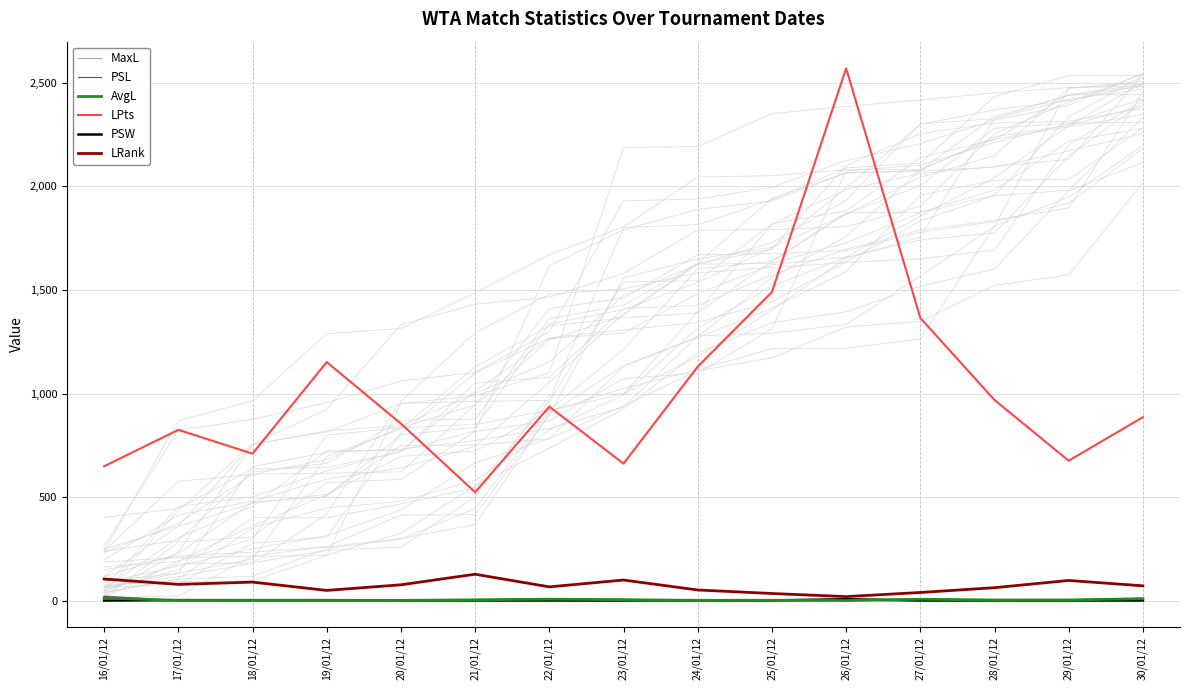

Reading left to right, extract all data points from this chart.

MaxL: 16/01/12=23.5	17/01/12=1.6	18/01/12=1.5	19/01/12=1.5	20/01/12=1.9	21/01/12=5.2	22/01/12=10.5	23/01/12=6.5	24/01/12=2.1	25/01/12=2.5	26/01/12=1.1	27/01/12=8.5	28/01/12=4.5	29/01/12=4.8	30/01/12=13.0
PSL: 16/01/12=21.0	17/01/12=1.4	18/01/12=1.5	19/01/12=1.5	20/01/12=1.9	21/01/12=4.5	22/01/12=10.5	23/01/12=6.0	24/01/12=2.1	25/01/12=2.5	26/01/12=1.1	27/01/12=8.0	28/01/12=4.5	29/01/12=4.8	30/01/12=11.2
AvgL: 16/01/12=13.3	17/01/12=1.4	18/01/12=1.4	19/01/12=1.4	20/01/12=1.8	21/01/12=4.5	22/01/12=7.5	23/01/12=5.2	24/01/12=1.9	25/01/12=2.4	26/01/12=1.1	27/01/12=7.2	28/01/12=3.7	29/01/12=3.9	30/01/12=9.7
LPts: 16/01/12=649.0	17/01/12=825.0	18/01/12=710.0	19/01/12=1152.0	20/01/12=855.0	21/01/12=524.0	22/01/12=937.0	23/01/12=662.0	24/01/12=1130.0	25/01/12=1490.0	26/01/12=2570.0	27/01/12=1365.0	28/01/12=969.0	29/01/12=676.0	30/01/12=886.0
PSW: 16/01/12=1.0	17/01/12=3.1	18/01/12=2.8	19/01/12=2.8	20/01/12=2.0	21/01/12=1.2	22/01/12=1.1	23/01/12=1.2	24/01/12=1.9	25/01/12=1.6	26/01/12=7.4	27/01/12=1.1	28/01/12=1.2	29/01/12=1.2	30/01/12=1.1
LRank: 16/01/12=105.0	17/01/12=79.0	18/01/12=90.0	19/01/12=50.0	20/01/12=77.0	21/01/12=128.0	22/01/12=67.0	23/01/12=100.0	24/01/12=52.0	25/01/12=35.0	26/01/12=20.0	27/01/12=40.0	28/01/12=63.0	29/01/12=98.0	30/01/12=72.0